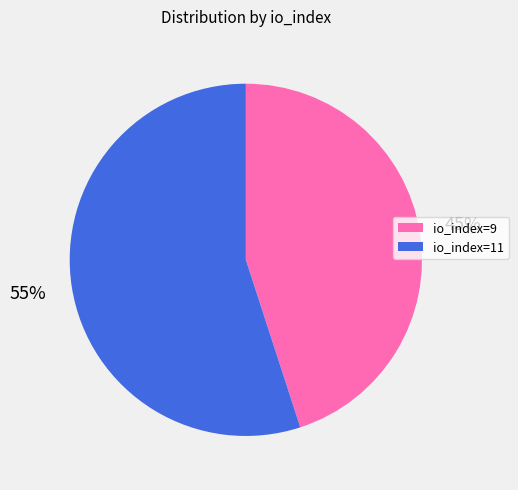

To the nearest percent, what is the difference between the io_index=9 and io_index=11 slice percentages?

10%